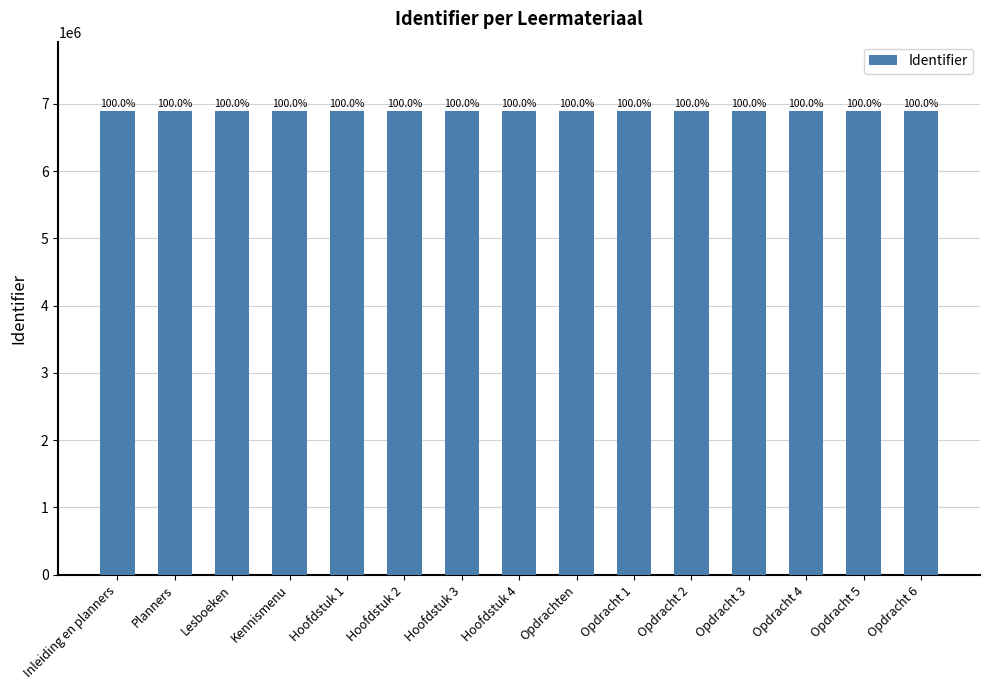

Between Opdracht 5 and Opdracht 6, which is larger?

Opdracht 6